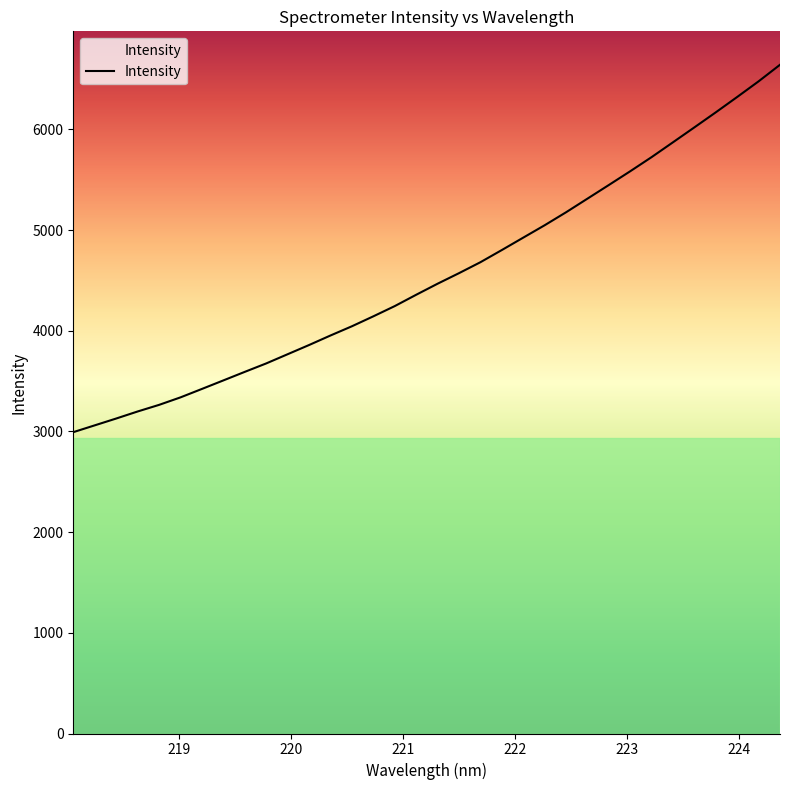

What is the difference between the maximum and minimum values?

3648.6